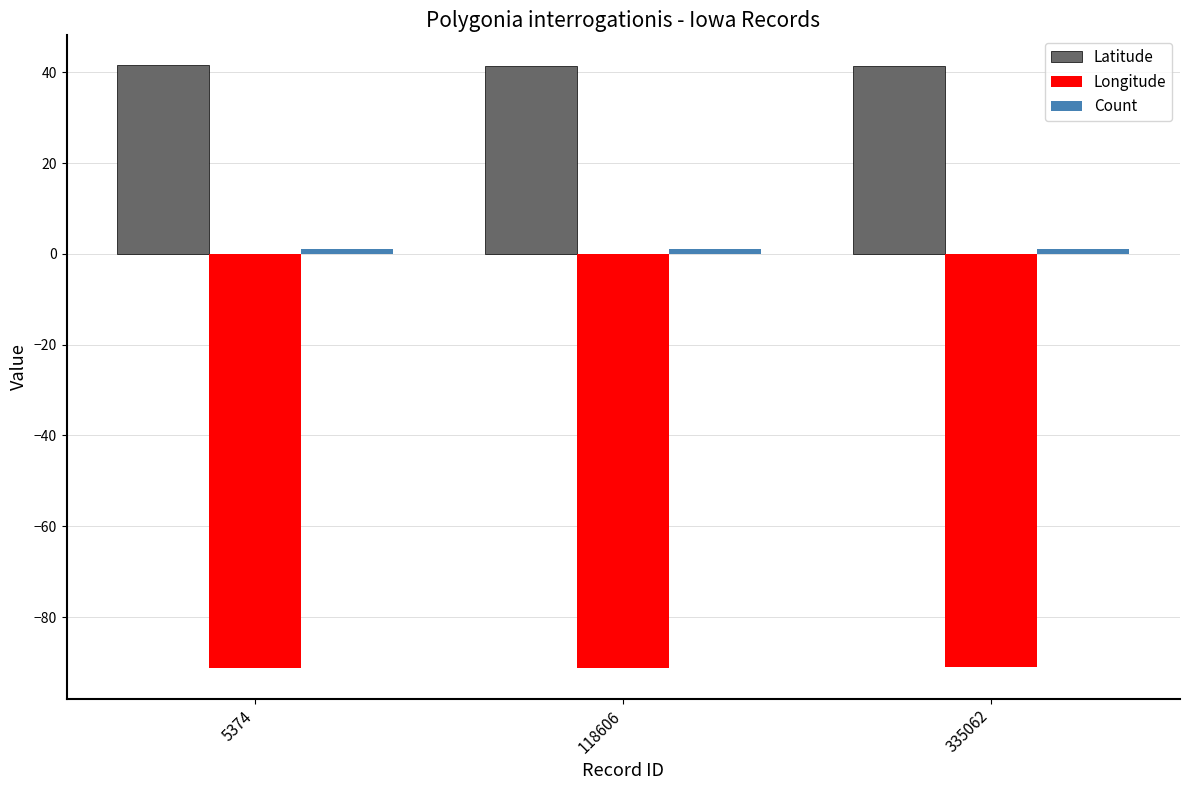

What is the minimum value shown in the chart?

-91.3